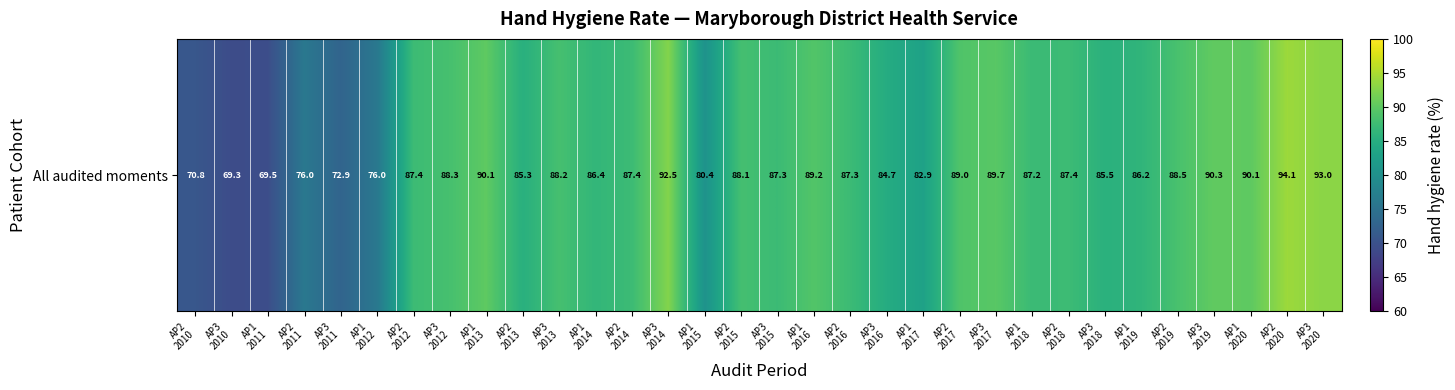

Reading right to left, extract all data points from this chart.

AP3
2020=93.0	AP2
2020=94.1	AP1
2020=90.1	AP3
2019=90.3	AP2
2019=88.5	AP1
2019=86.2	AP3
2018=85.5	AP2
2018=87.4	AP1
2018=87.2	AP3
2017=89.7	AP2
2017=89.0	AP1
2017=82.9	AP3
2016=84.7	AP2
2016=87.3	AP1
2016=89.2	AP3
2015=87.3	AP2
2015=88.1	AP1
2015=80.4	AP3
2014=92.5	AP2
2014=87.4	AP1
2014=86.4	AP3
2013=88.2	AP2
2013=85.3	AP1
2013=90.1	AP3
2012=88.3	AP2
2012=87.4	AP1
2012=76.0	AP3
2011=72.9	AP2
2011=76.0	AP1
2011=69.5	AP3
2010=69.3	AP2
2010=70.8